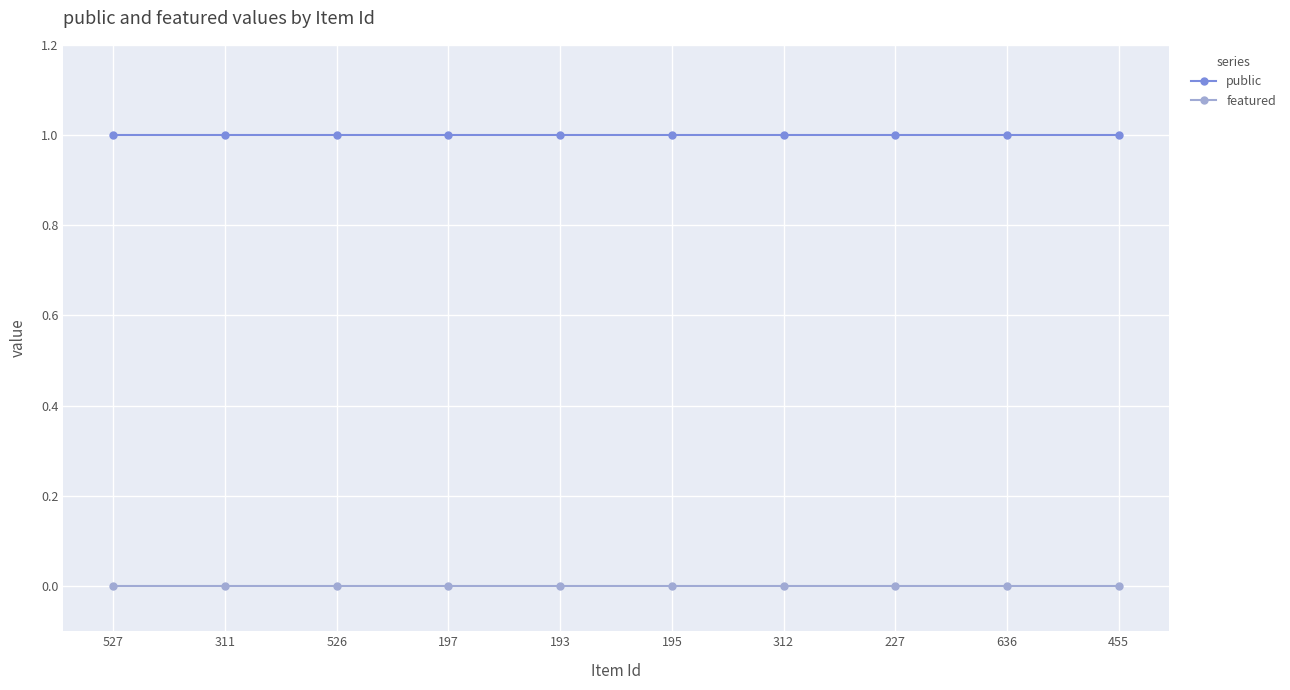

What position from the left is 195?

6